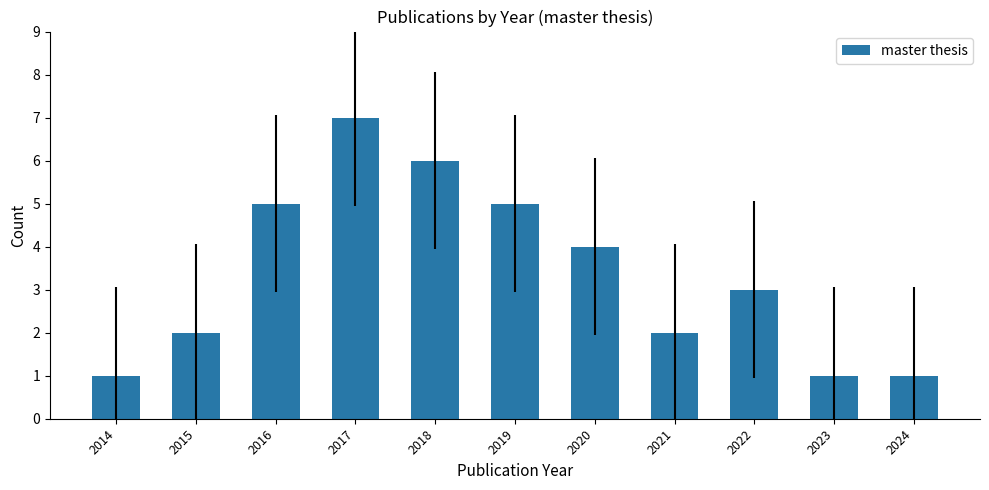

Reading left to right, transcribe all the data shown in this chart.

2014=1	2015=2	2016=5	2017=7	2018=6	2019=5	2020=4	2021=2	2022=3	2023=1	2024=1